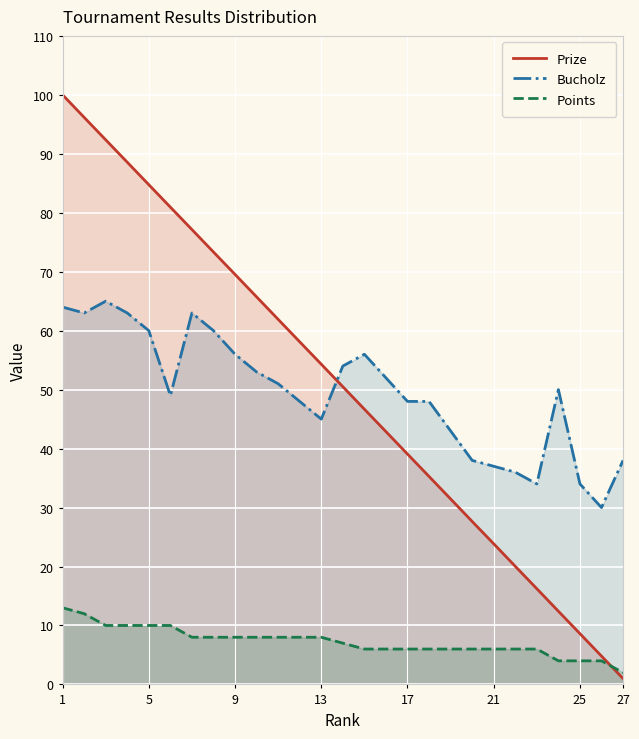

At how many categories does at least one series exceed 95?

2